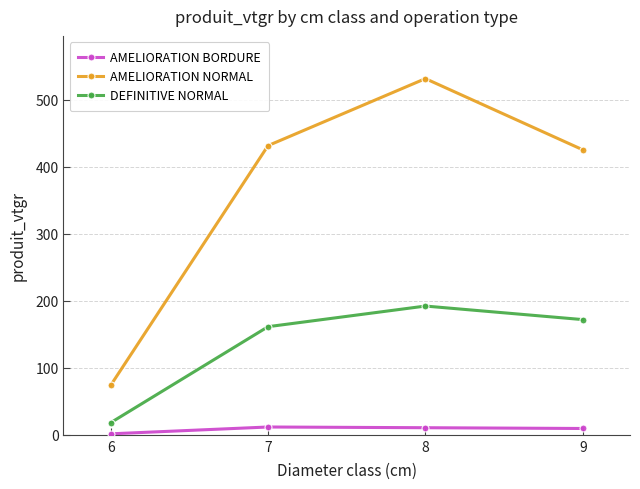

List the series in order of their peak value, lowest first.

AMELIORATION BORDURE, DEFINITIVE NORMAL, AMELIORATION NORMAL